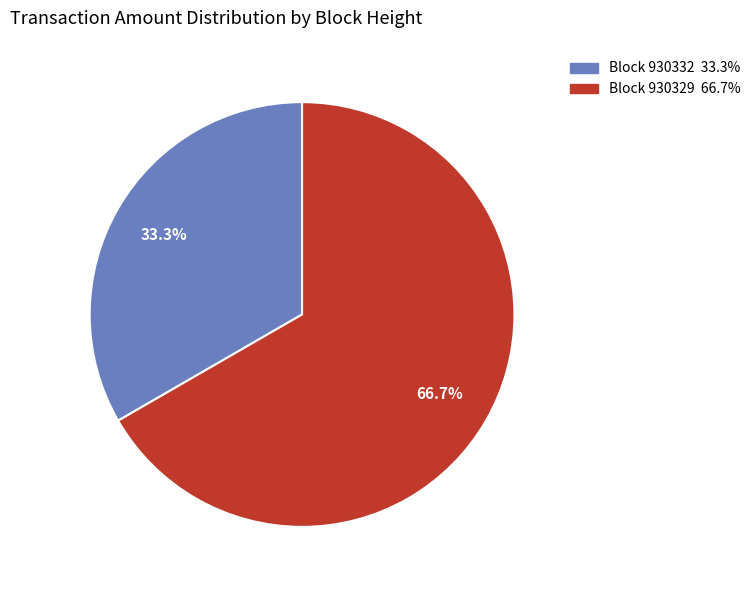

Is there a majority slice in this chart?

Yes